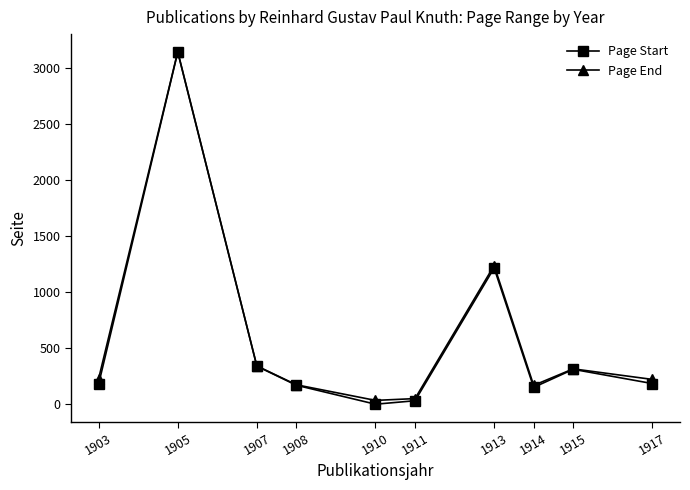

At which label is Page Start closest to 1570?

1913